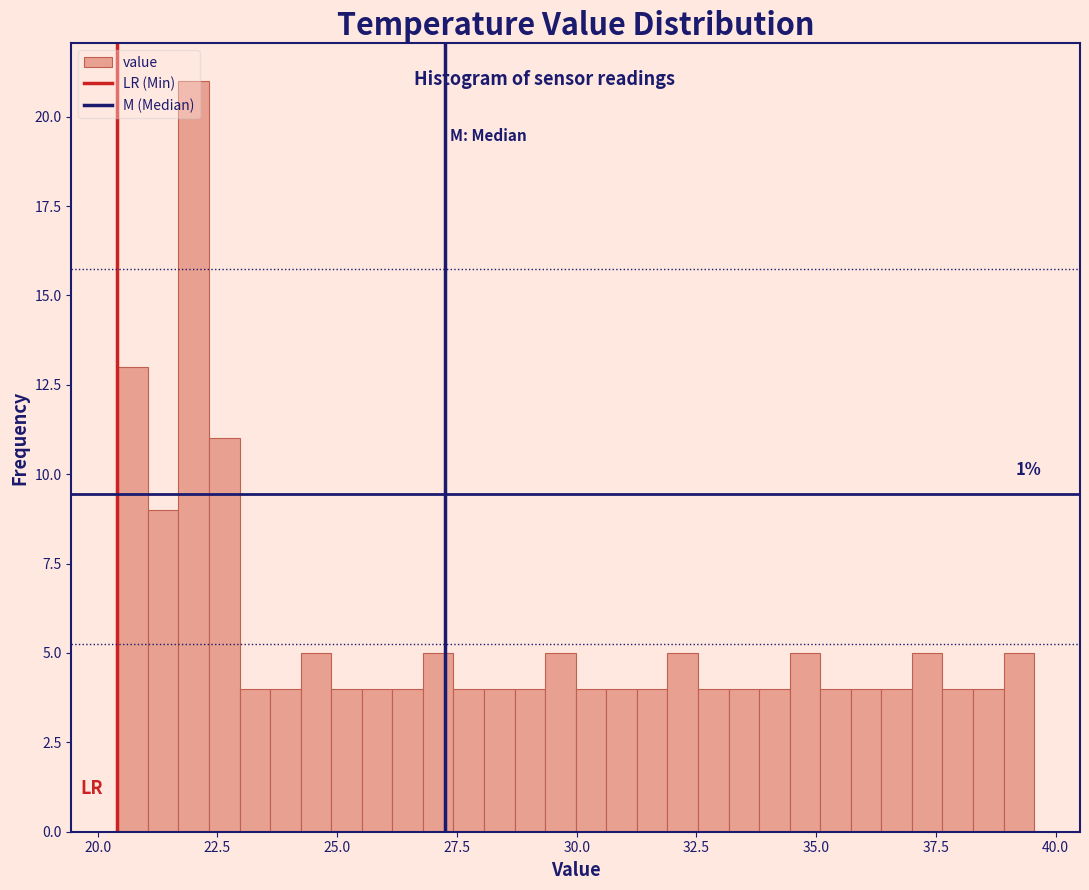

Read against the x-axis, roughly where is the centre of the tallest bar?

22.0